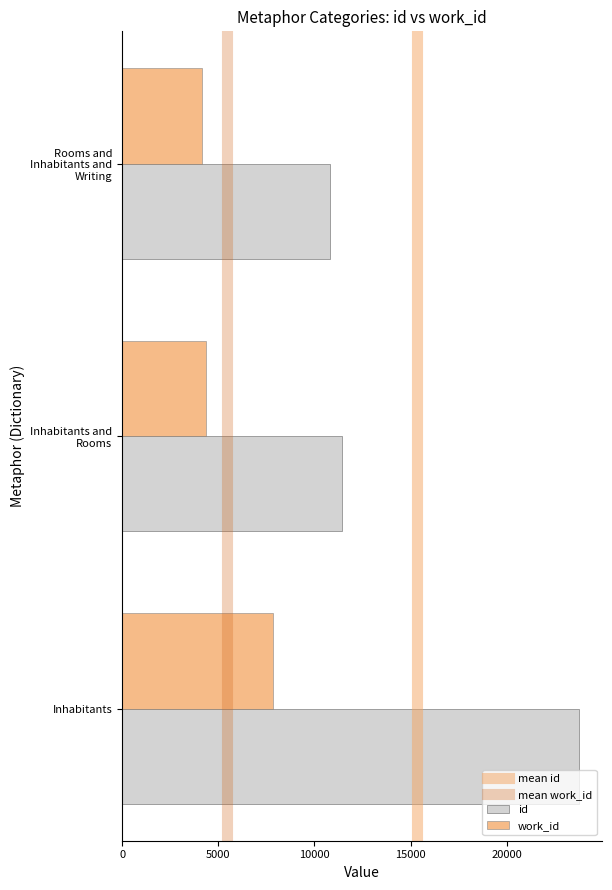

At which category is the sum across all series the highest?

Inhabitants